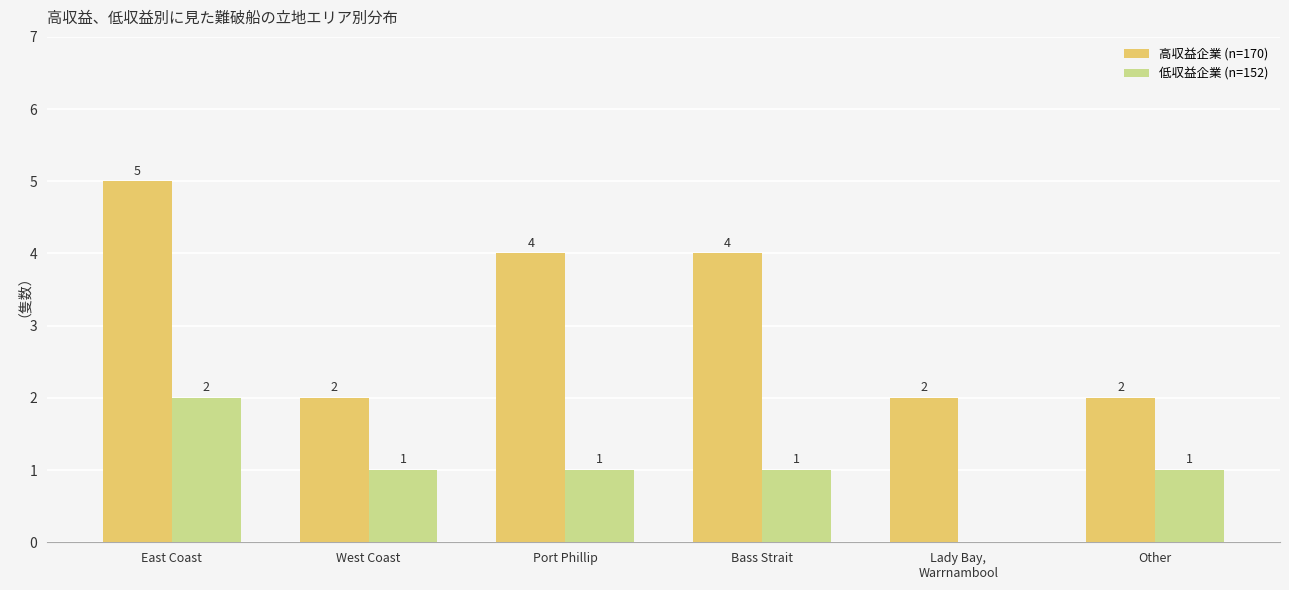

What is the sum of all 高収益企業 (n=170) values?

19